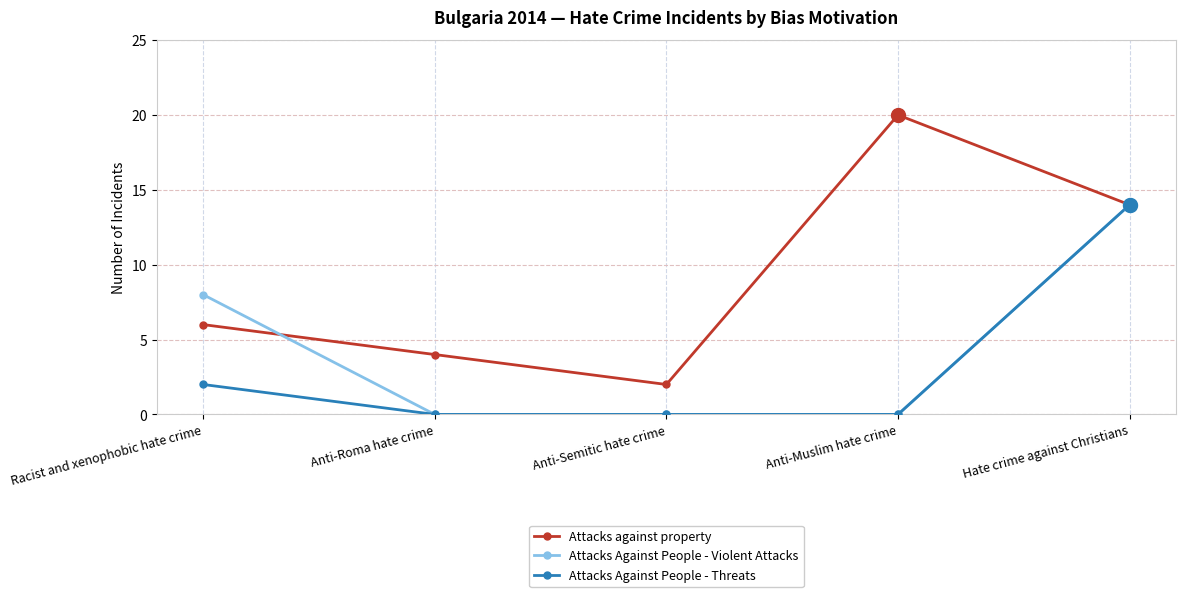

List the series in order of their overall mean, lowest first.

Attacks Against People - Threats, Attacks Against People - Violent Attacks, Attacks against property